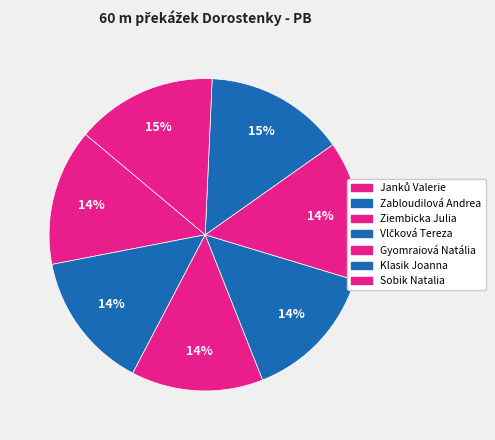

Count the number of slices in the pie.

7